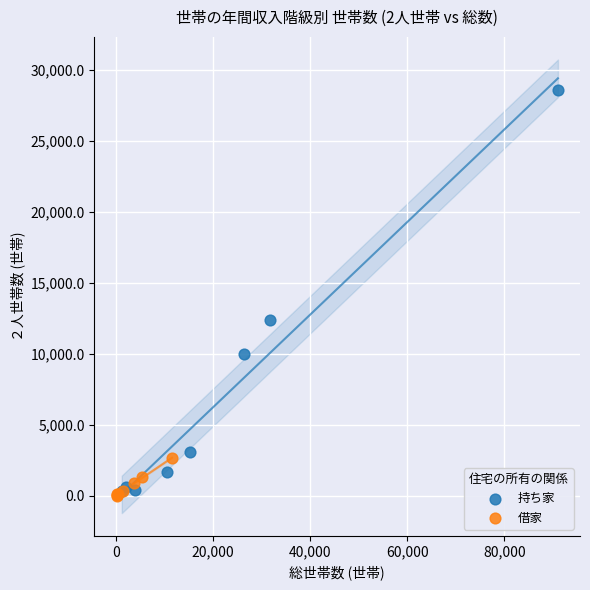

Which series has the largest Y range (max minus min)?

持ち家